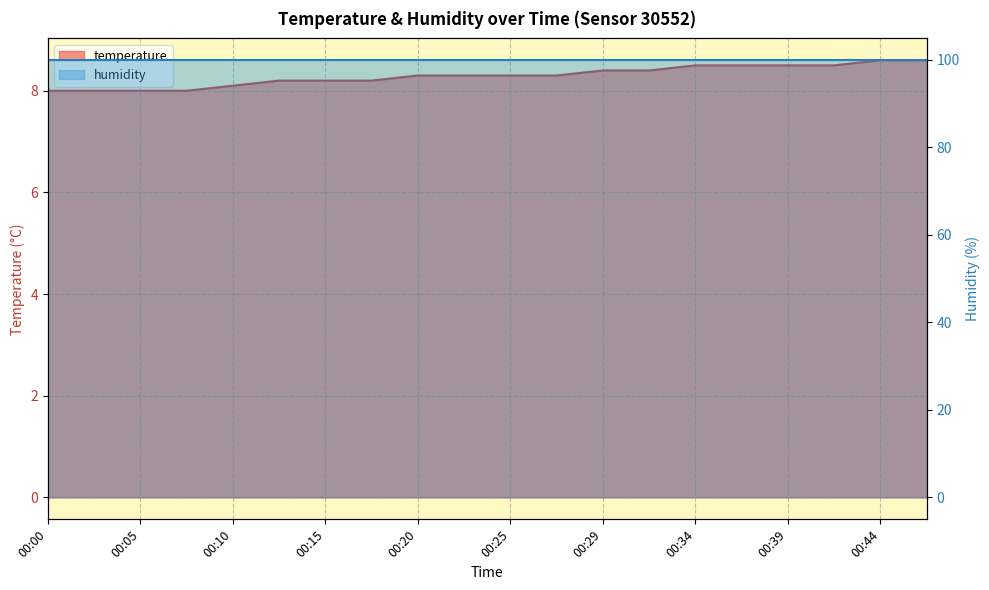

Read the value at 00:20.

8.3